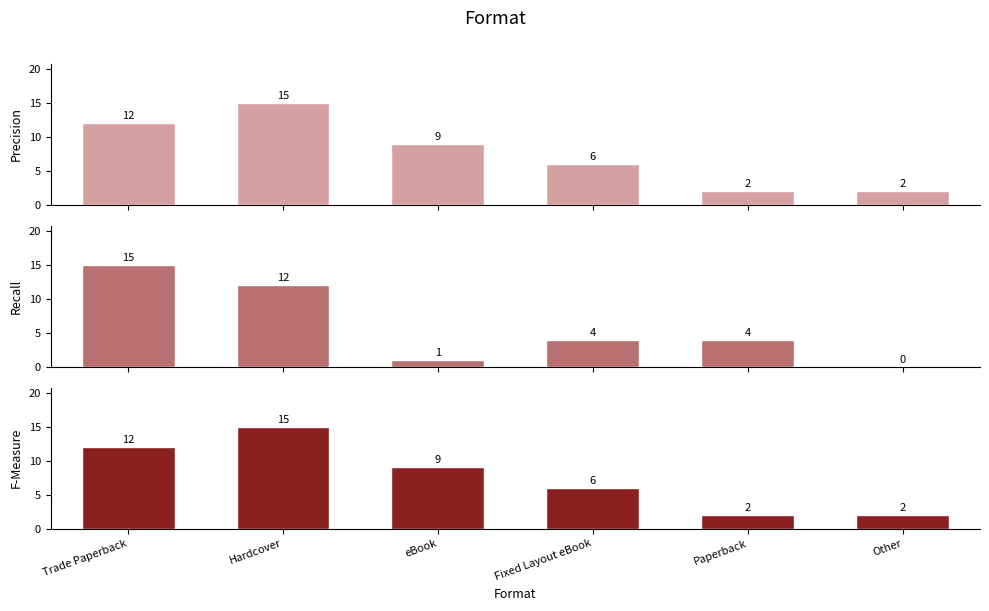

True or false: Precision has a value of 1 at Other.

False